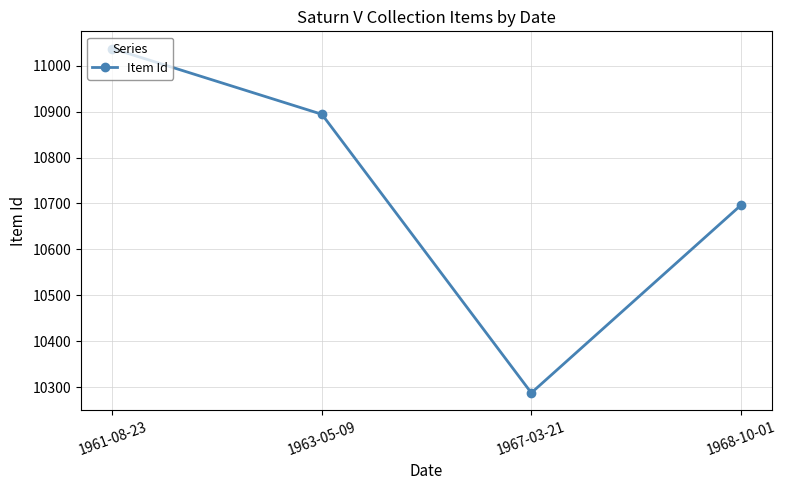

True or false: the data shows 7456 at 1961-08-23.

False